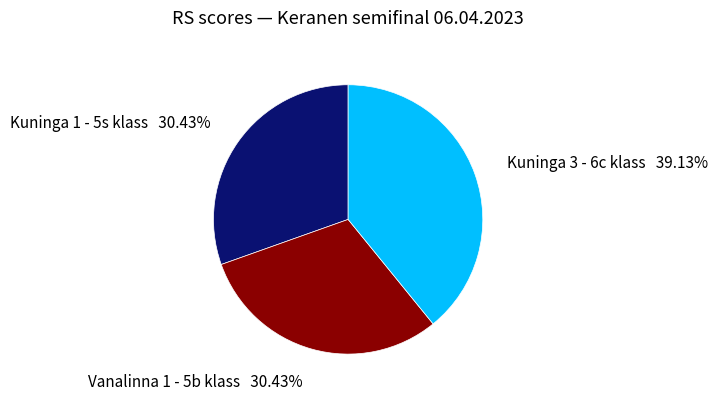

Which has a higher value, Kuninga 3 - 6c klass or Vanalinna 1 - 5b klass?

Kuninga 3 - 6c klass